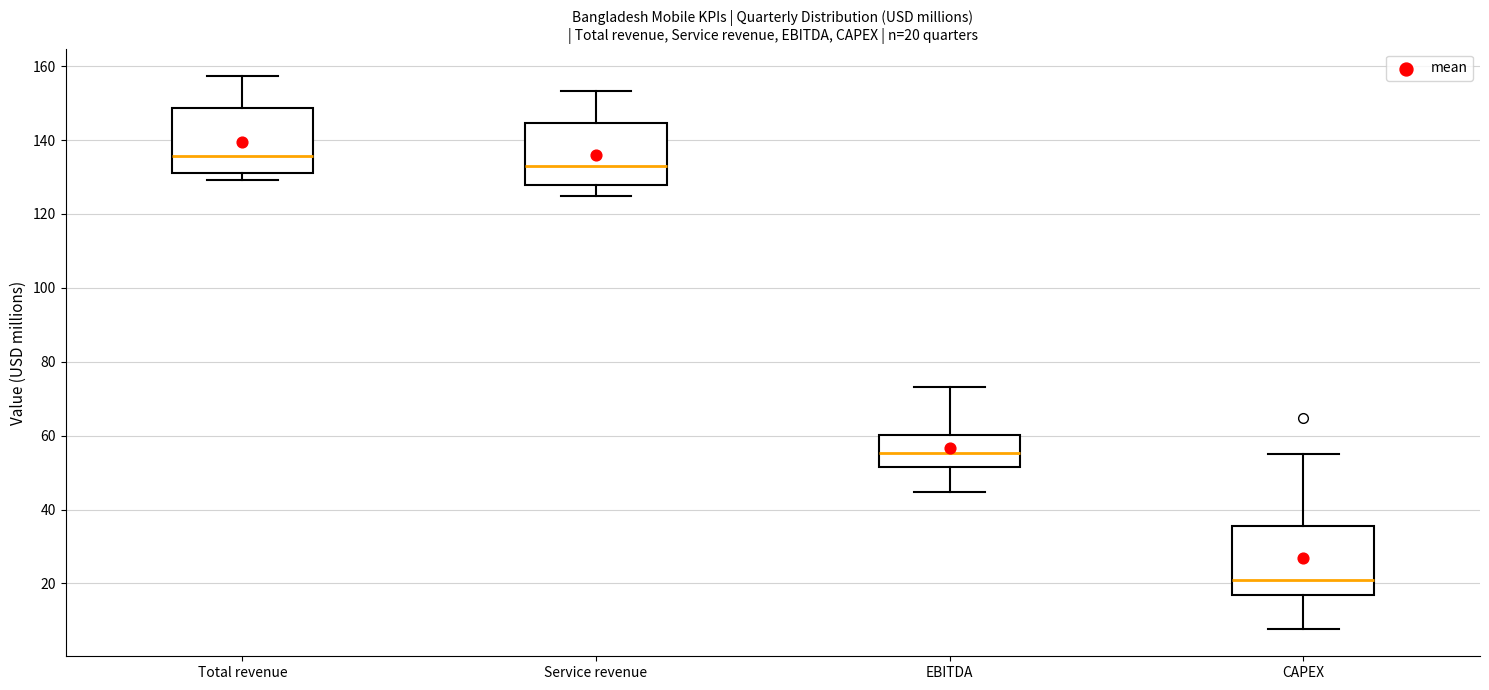

Which box's median line is the highest?

Total revenue